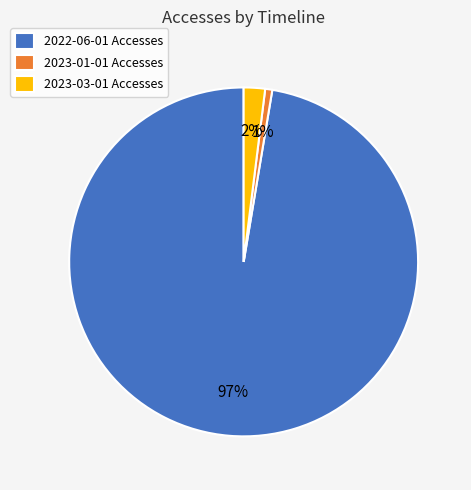

What is the largest slice in the pie chart?

2022-06-01